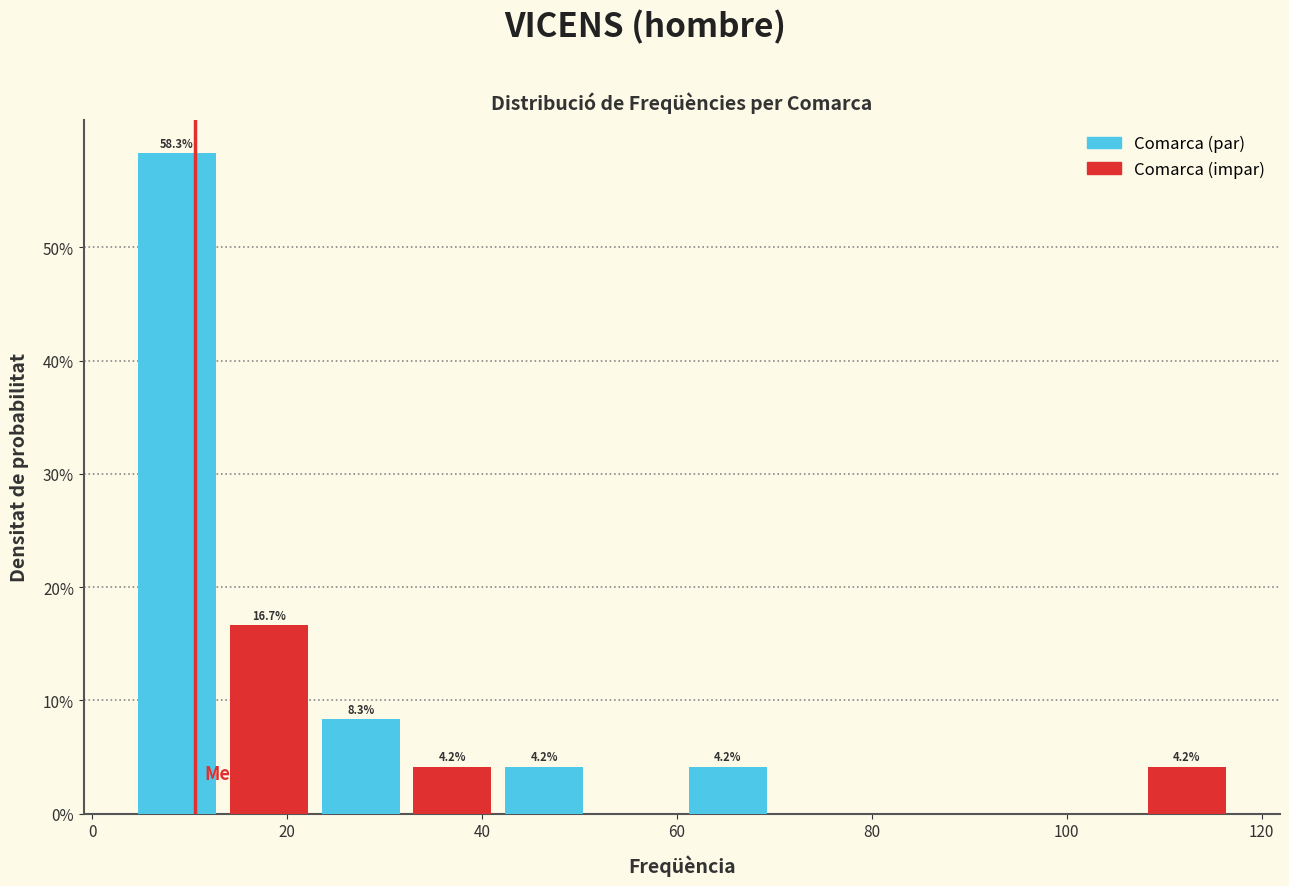

Over which range of the x-axis is the bar tallest?

4 to 14